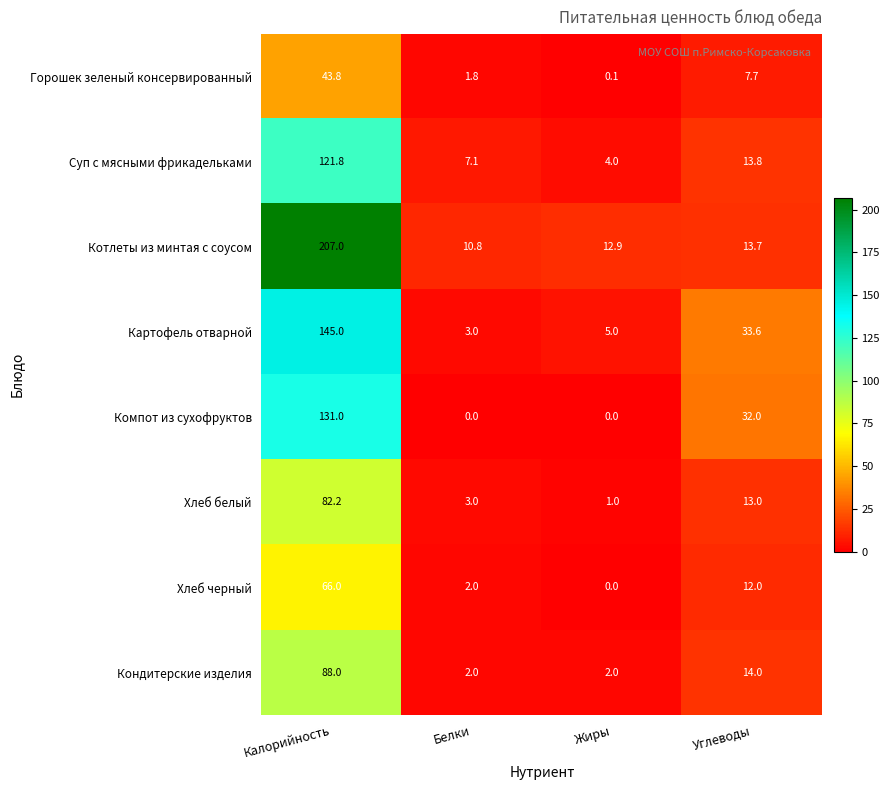

Which label corresponds to the largest value in the chart?

Калорийность